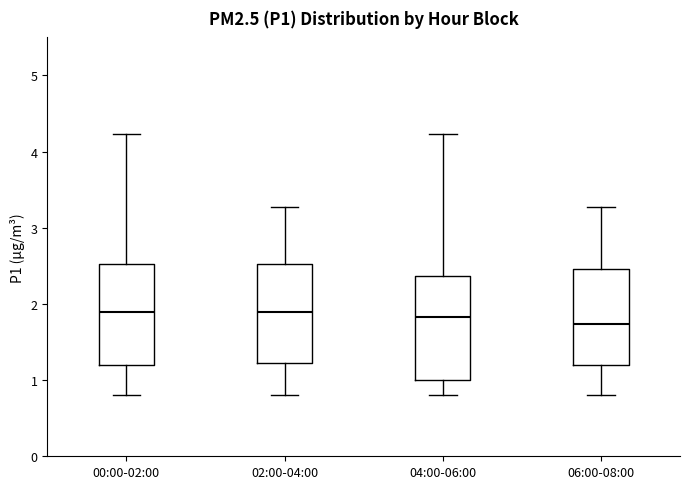

Reading left to right, read every box against the y-axis: the position of its median line, the range the box covers, and the ends of its whiskers. The values are not printed on the chart, so give them approximately, as read against the axis.

00:00-02:00: median 1.9, box 1.2 to 2.5, whiskers 0.8 to 4.2
02:00-04:00: median 1.9, box 1.2 to 2.5, whiskers 0.8 to 3.3
04:00-06:00: median 1.8, box 1.0 to 2.4, whiskers 0.8 to 4.2
06:00-08:00: median 1.7, box 1.2 to 2.5, whiskers 0.8 to 3.3